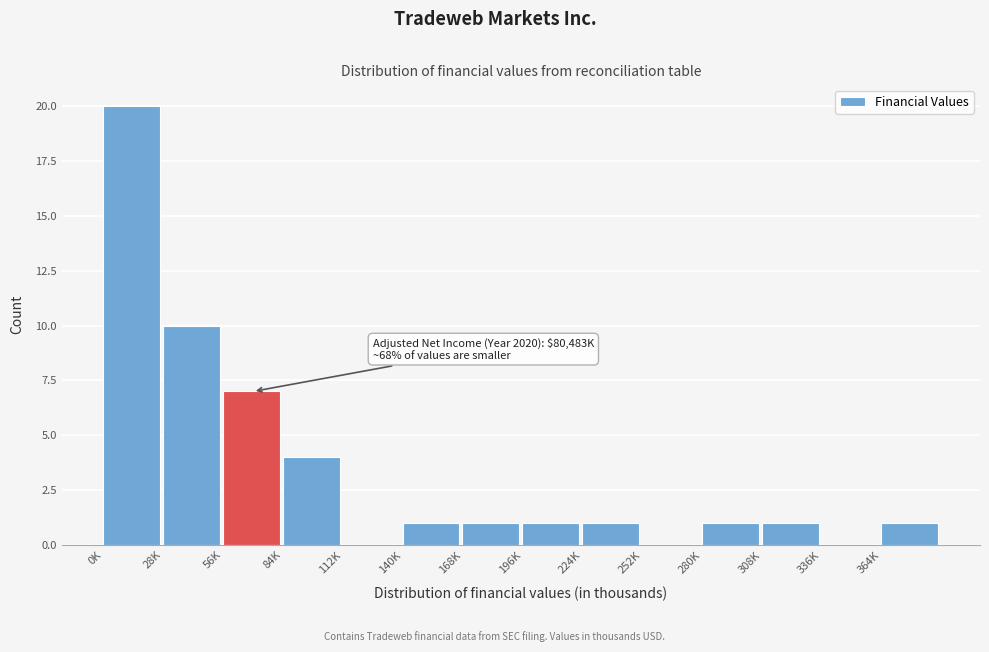

Reading left to right, extract all data points from this chart.

0K=20	28K=10	56K=7	84K=4	112K=0	140K=1	168K=1	196K=1	224K=1	252K=0	280K=1	308K=1	336K=0	364K=1